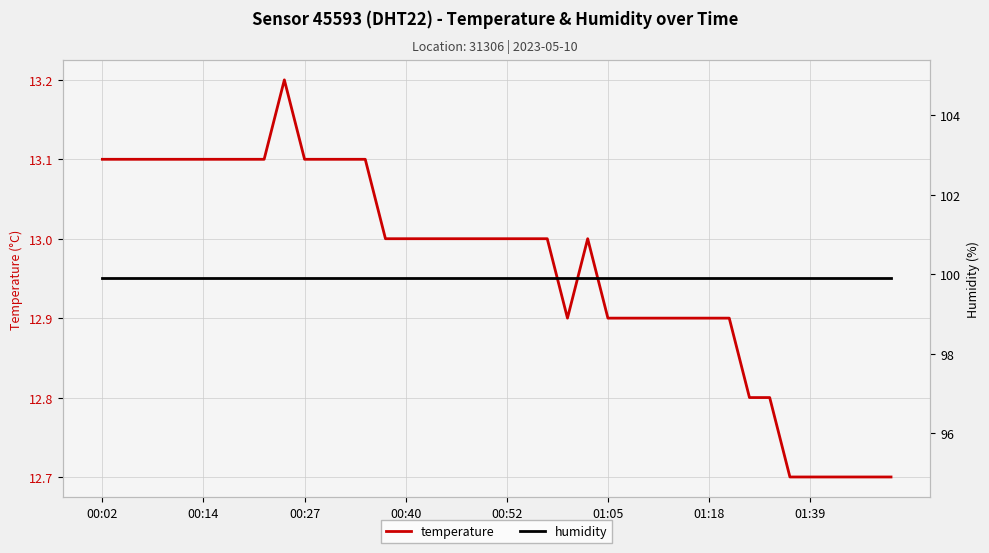

Between 12 and 27, which is larger?

12